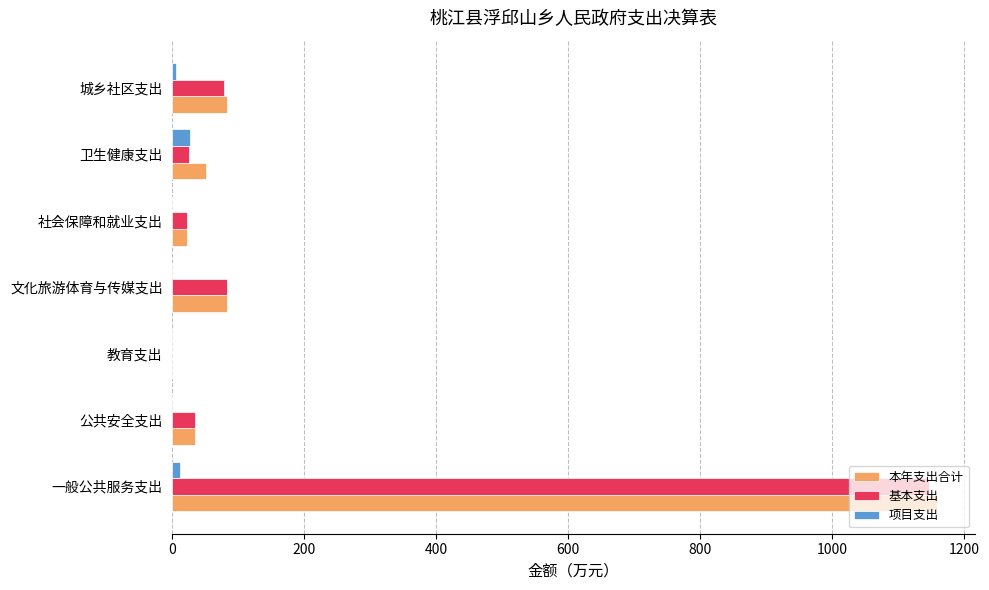

Which label corresponds to the largest value in the chart?

一般公共服务支出